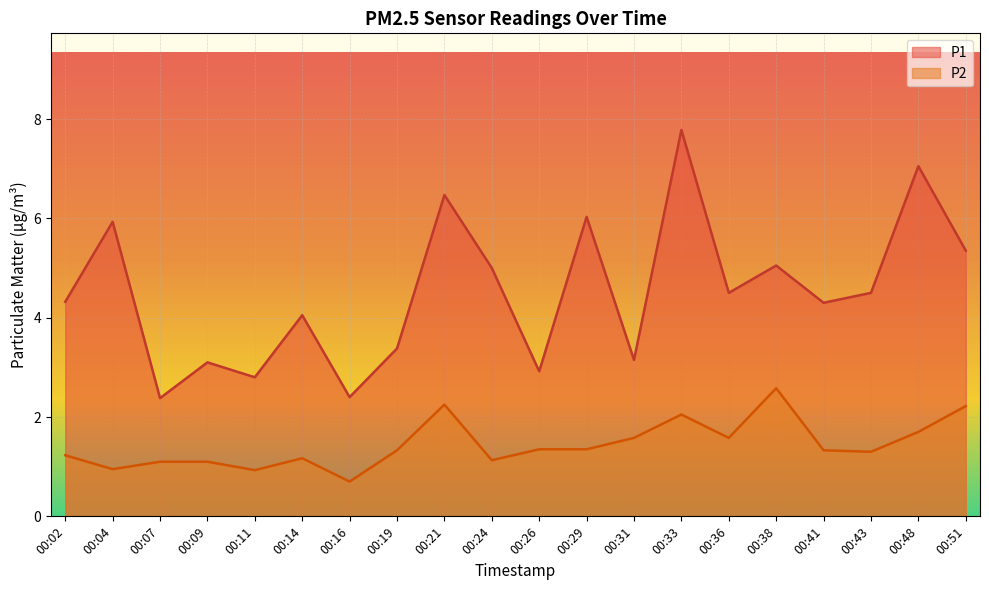

How many data points in P1 are less than 4?

7